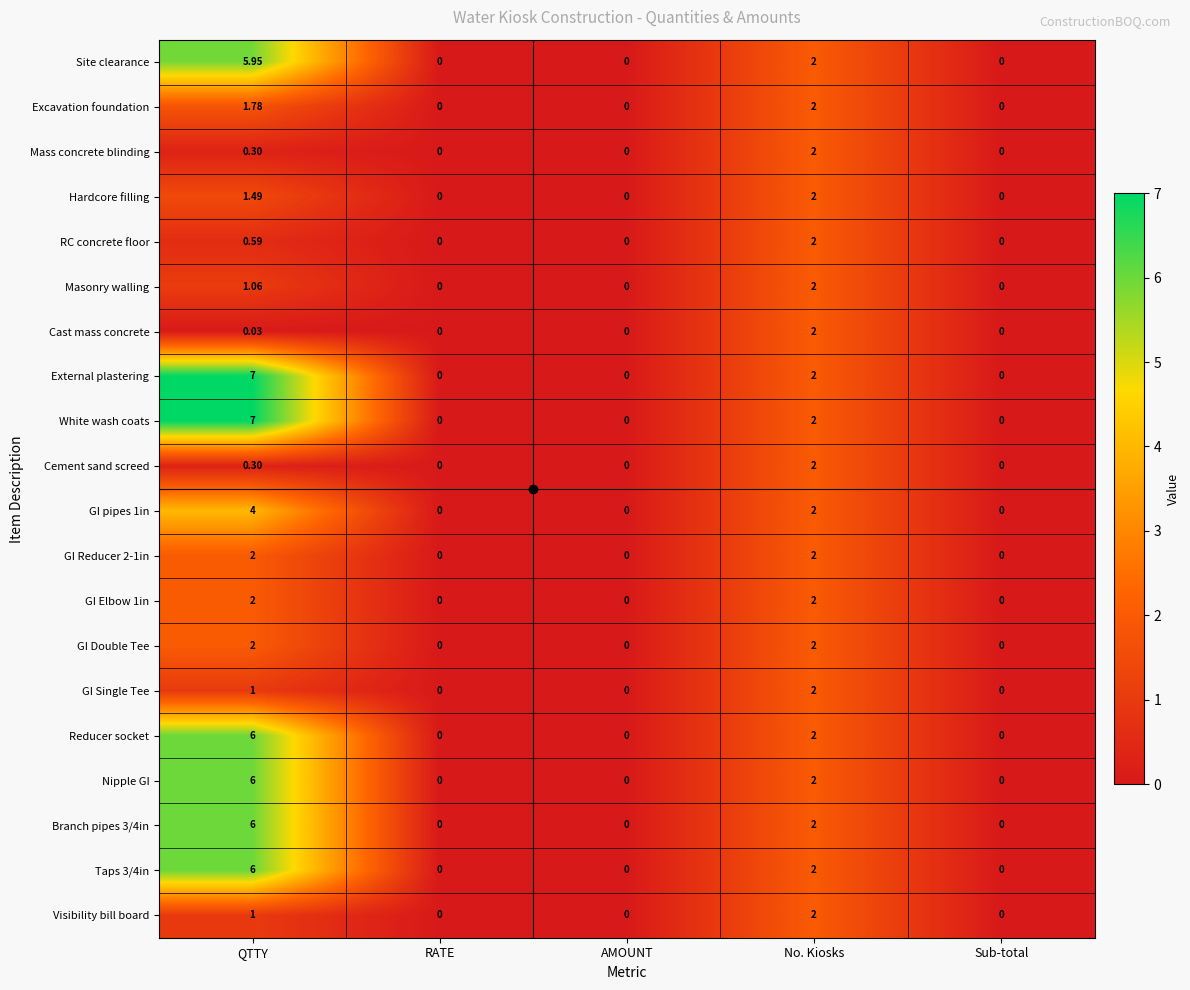

How many categories are shown in the chart?

5